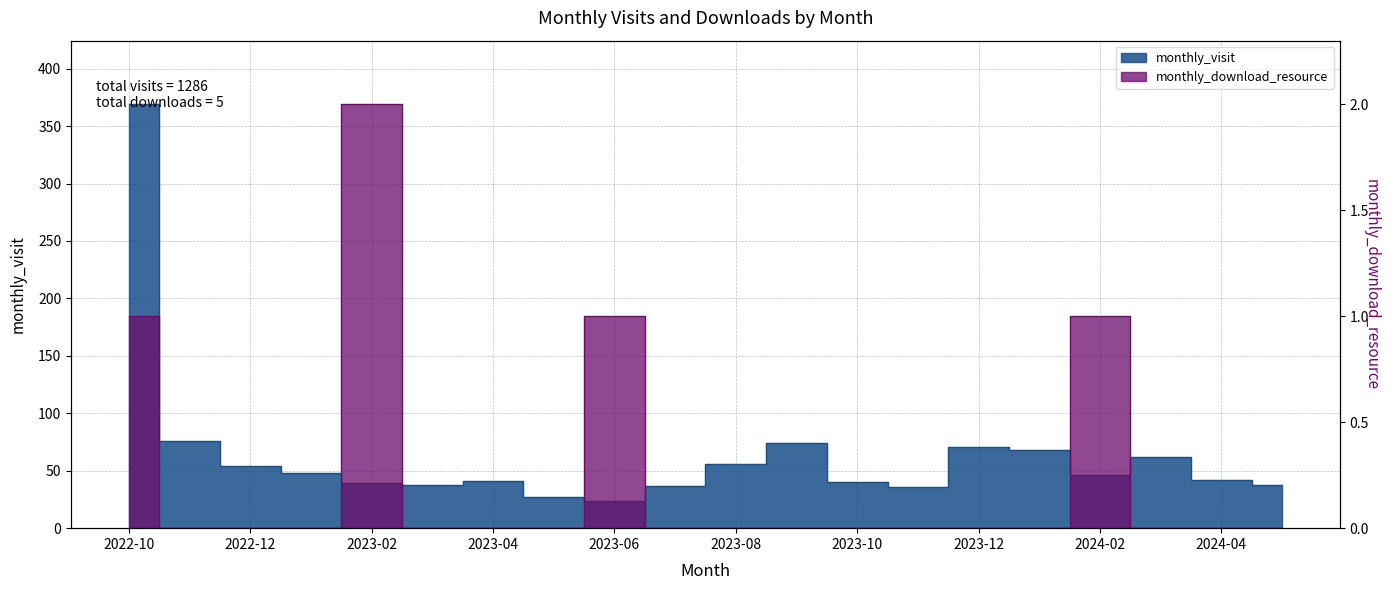

Which has a higher value, 2024-02 or 2022-11?

2022-11